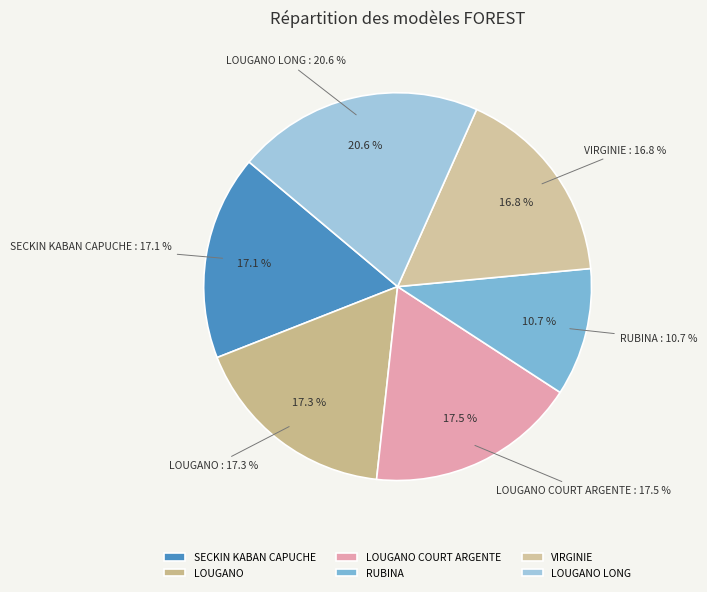

The VIRGINIE slice represents 26% of the pie. True or false?

False